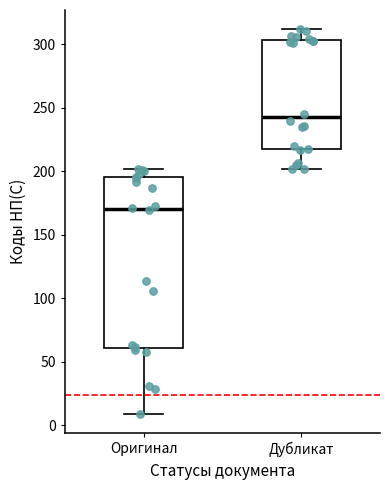

Where does the upper whisker of the box for Дубликат end on the y-axis? The values are not printed on the chart, so give them approximately, as read against the axis.

310